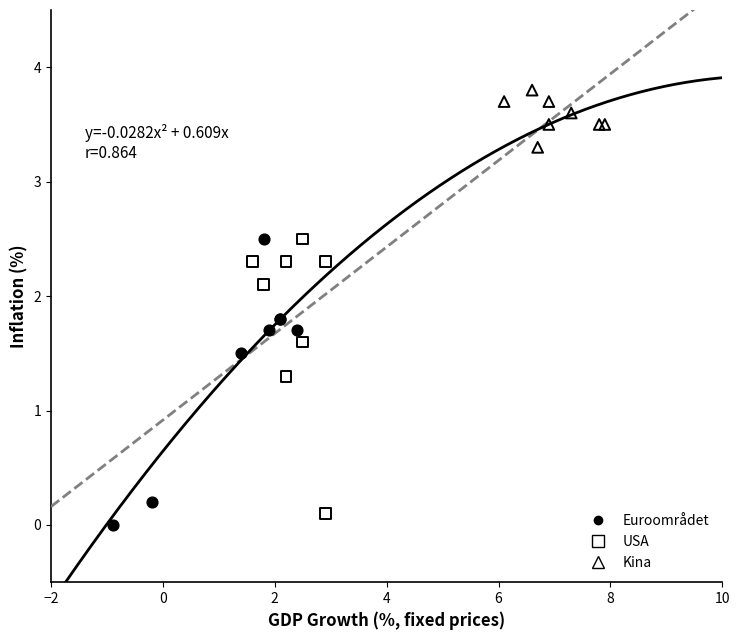

Which series contains the highest Y value?

Kina